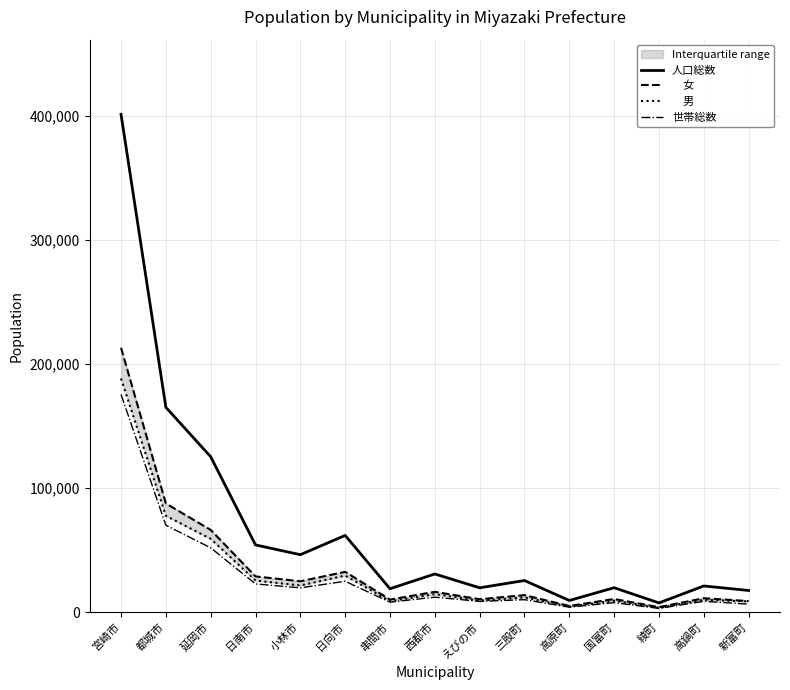

Reading right to left, transcribe all the data shown in this chart.

人口総数: 17373	21025	7345	19606	9300	25404	19538	30683	18779	61761	46221	54090	125159	165029	401138
　女: 8823	11125	3924	10506	4872	13626	10330	16288	10027	32391	24795	28716	66166	87508	212961
　男: 8550	9900	3421	9100	4428	11778	9208	14395	8752	29370	21426	25374	58993	77521	188177
世帯総数: 6376	8678	2915	7606	3914	9967	8568	12004	7952	24815	19498	22678	51751	69965	175408